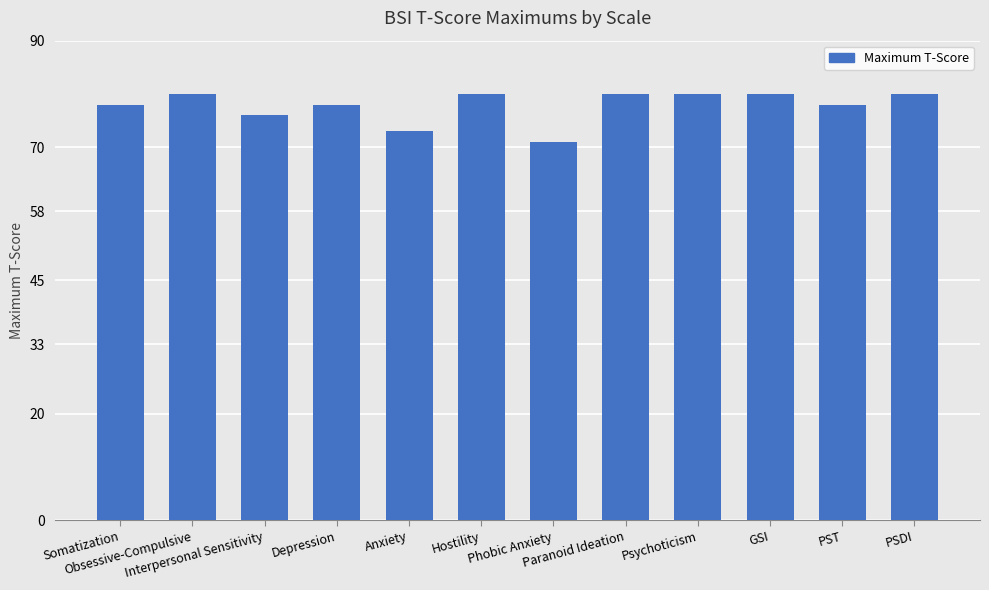

How many values are below 80?

6